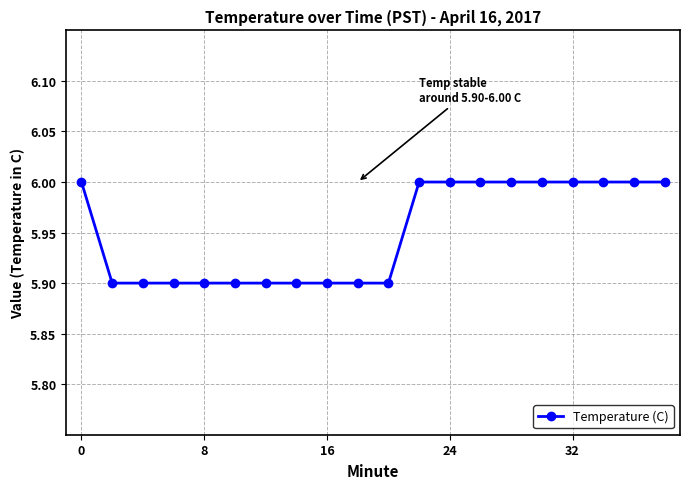

How many values are between 5 and 6?

20